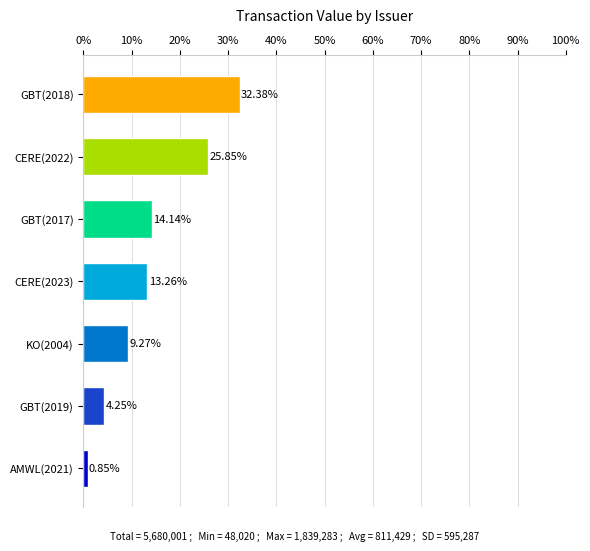

What is the change in value from CERE(2023) to GBT(2017)?

+0.9